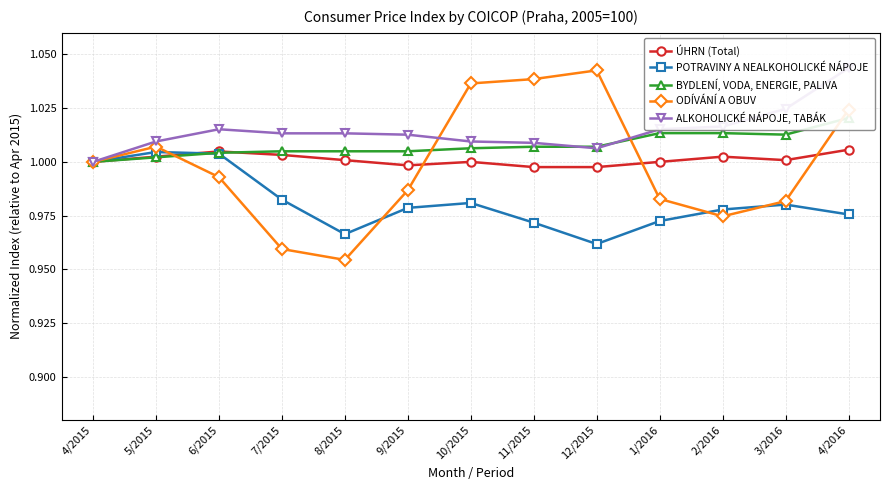

Reading left to right, what are all the values shown in this chart?

ÚHRN (Total): 4/2015=1.0	5/2015=1.0	6/2015=1.0	7/2015=1.0	8/2015=1.0	9/2015=1.0	10/2015=1.0	11/2015=1.0	12/2015=1.0	1/2016=1.0	2/2016=1.0	3/2016=1.0	4/2016=1.0
POTRAVINY A NEALKOHOLICKÉ NÁPOJE: 4/2015=1.0	5/2015=1.0	6/2015=1.0	7/2015=1.0	8/2015=1.0	9/2015=1.0	10/2015=1.0	11/2015=1.0	12/2015=1.0	1/2016=1.0	2/2016=1.0	3/2016=1.0	4/2016=1.0
BYDLENÍ, VODA, ENERGIE, PALIVA: 4/2015=1.0	5/2015=1.0	6/2015=1.0	7/2015=1.0	8/2015=1.0	9/2015=1.0	10/2015=1.0	11/2015=1.0	12/2015=1.0	1/2016=1.0	2/2016=1.0	3/2016=1.0	4/2016=1.0
ODÍVÁNÍ A OBUV: 4/2015=1.0	5/2015=1.0	6/2015=1.0	7/2015=1.0	8/2015=1.0	9/2015=1.0	10/2015=1.0	11/2015=1.0	12/2015=1.0	1/2016=1.0	2/2016=1.0	3/2016=1.0	4/2016=1.0
ALKOHOLICKÉ NÁPOJE, TABÁK: 4/2015=1.0	5/2015=1.0	6/2015=1.0	7/2015=1.0	8/2015=1.0	9/2015=1.0	10/2015=1.0	11/2015=1.0	12/2015=1.0	1/2016=1.0	2/2016=1.0	3/2016=1.0	4/2016=1.0